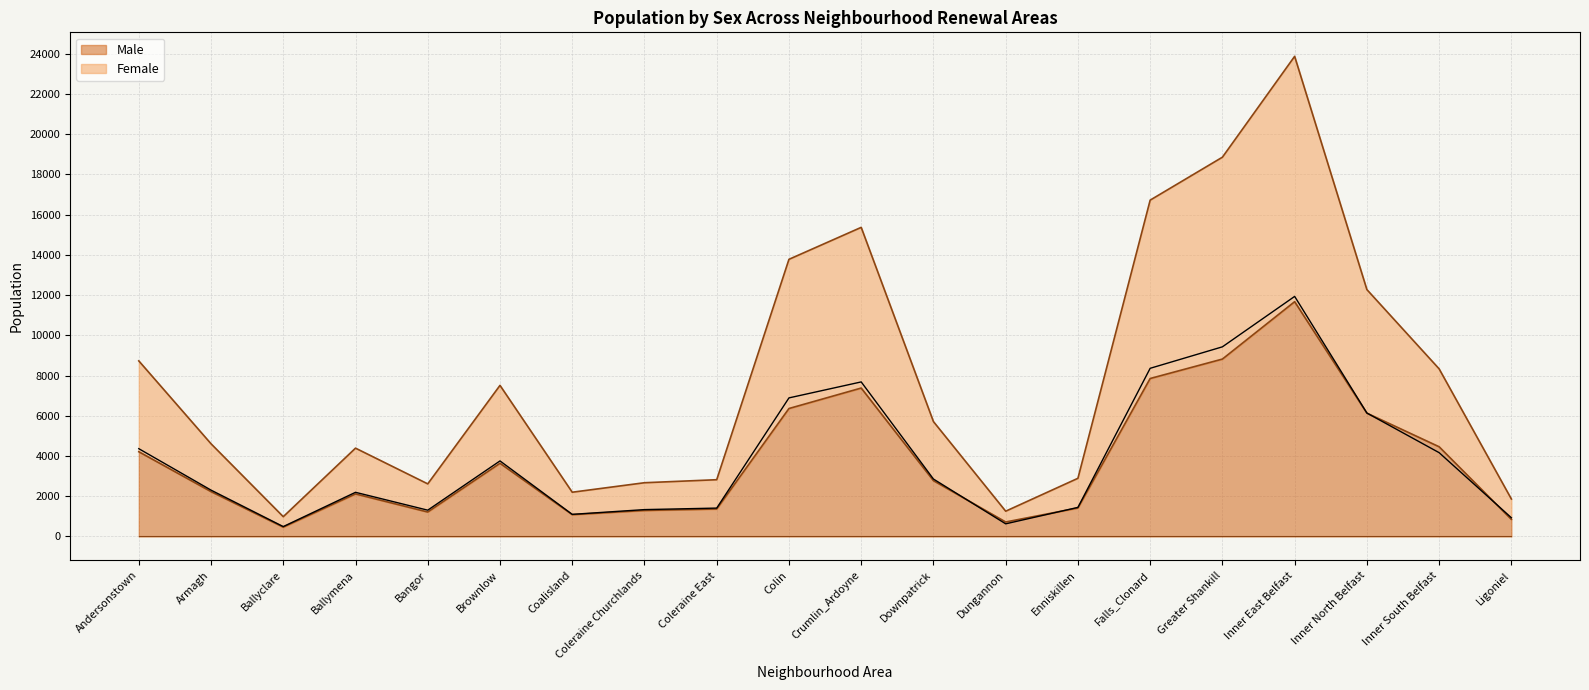

List the series in order of their overall mean, highest first.

Female, Male